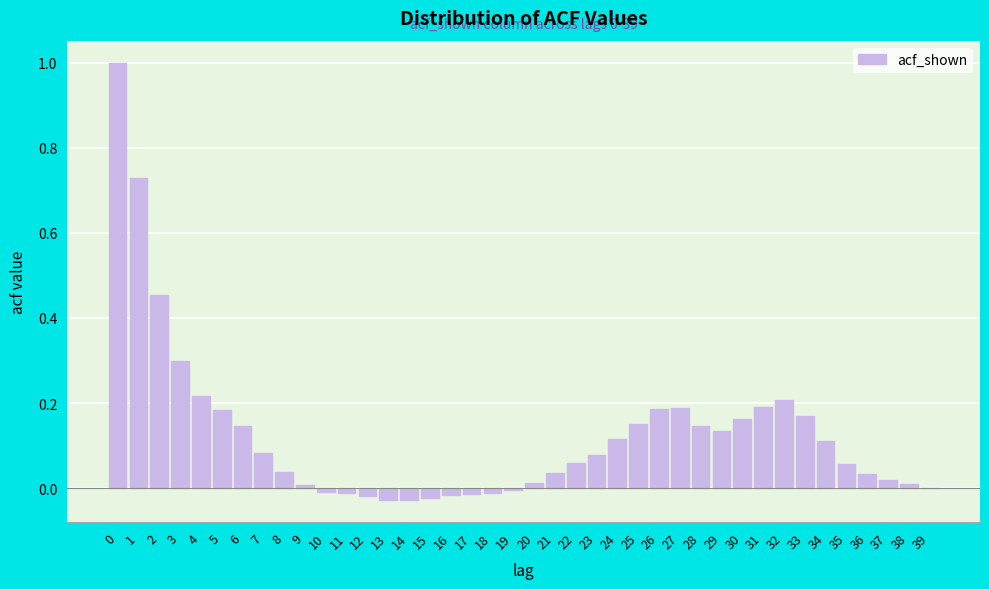

What is the sum of all values?

5.1